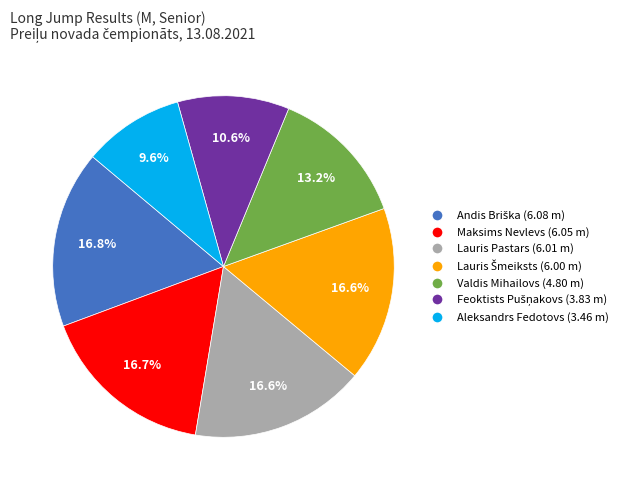

What is the smallest slice in the pie chart?

Aleksandrs Fedotovs